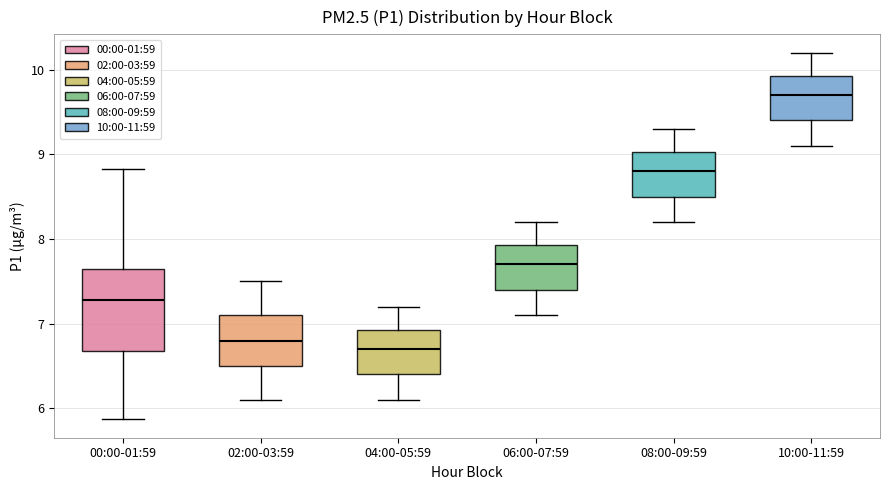

Where is the lower edge of the box for 02:00-03:59 on the y-axis? The values are not printed on the chart, so give them approximately, as read against the axis.

6.5